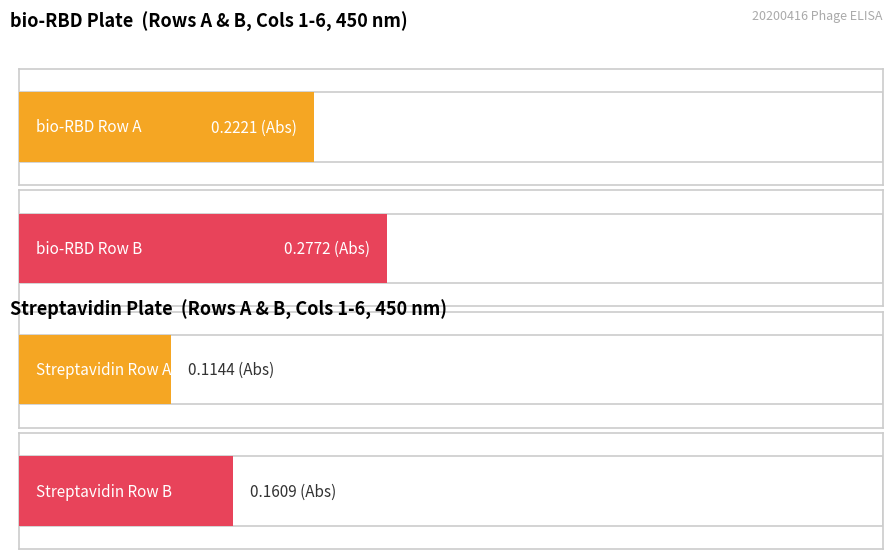

Count the number of data series in this chart.

4